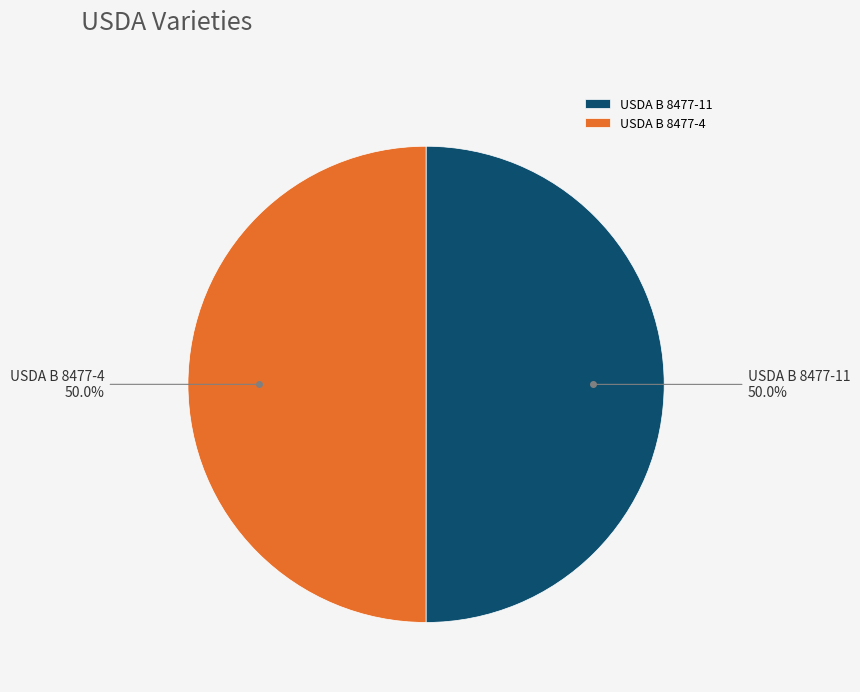

What portion of the pie excludes USDA B 8477-4?

50.0%